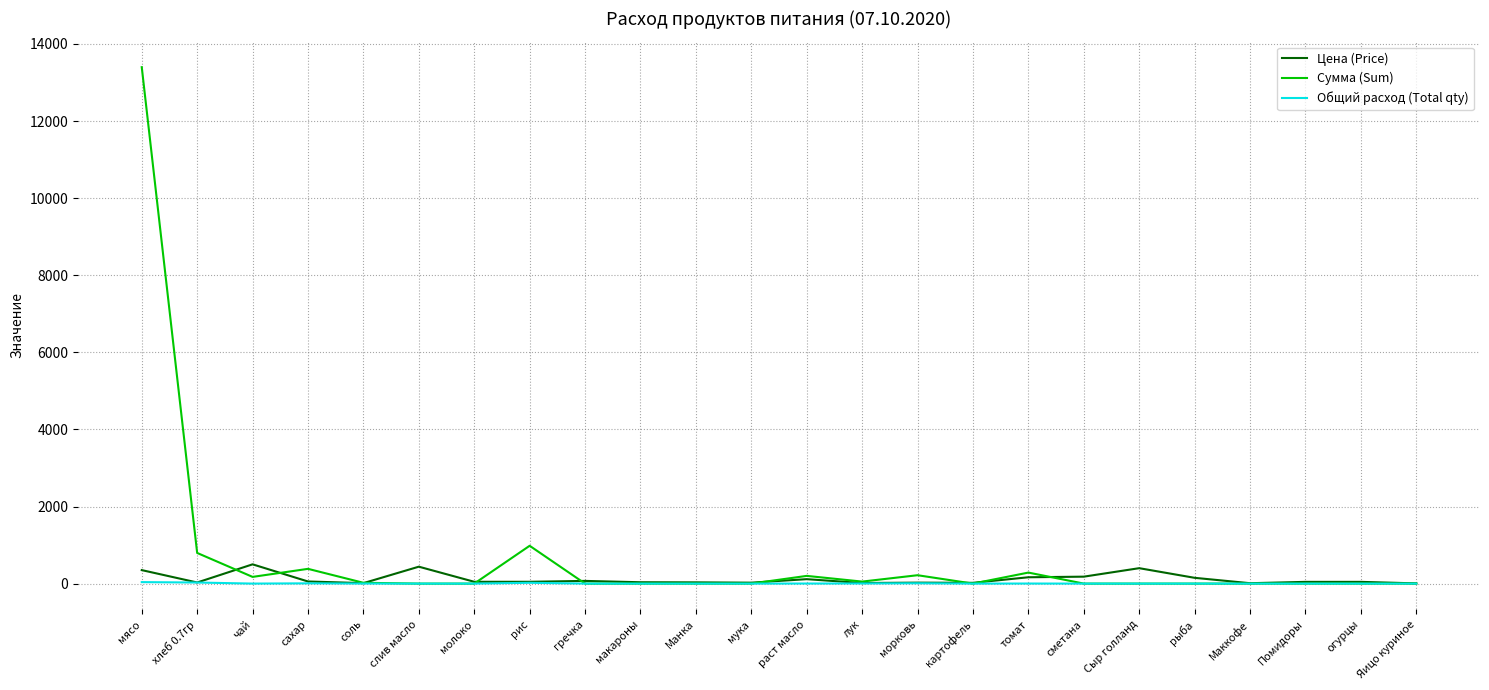

The value of Сумма (Sum) at Сыр голланд is -8926.1. True or false?

False